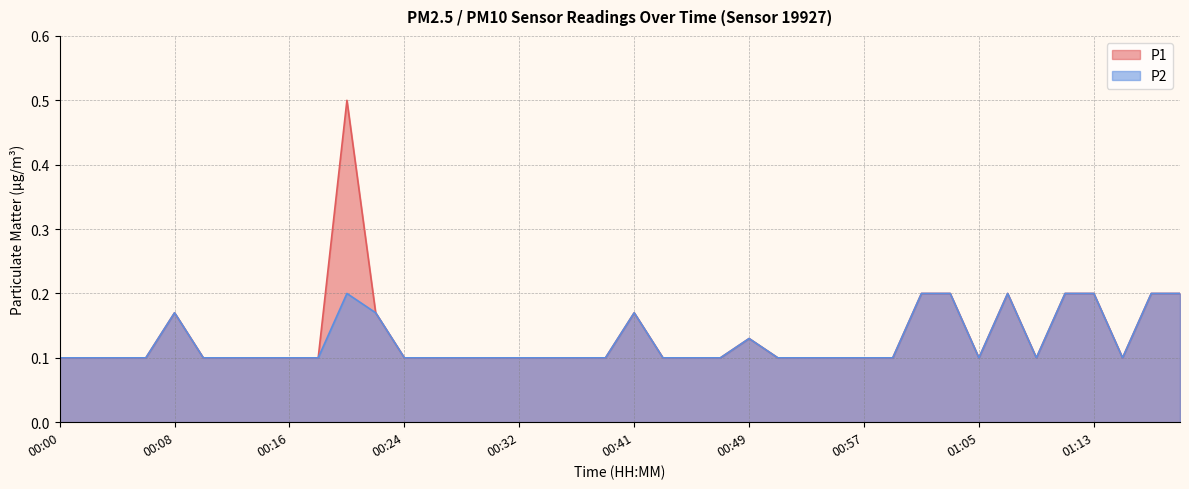

At which category does P1 reach its first local peak?

00:08